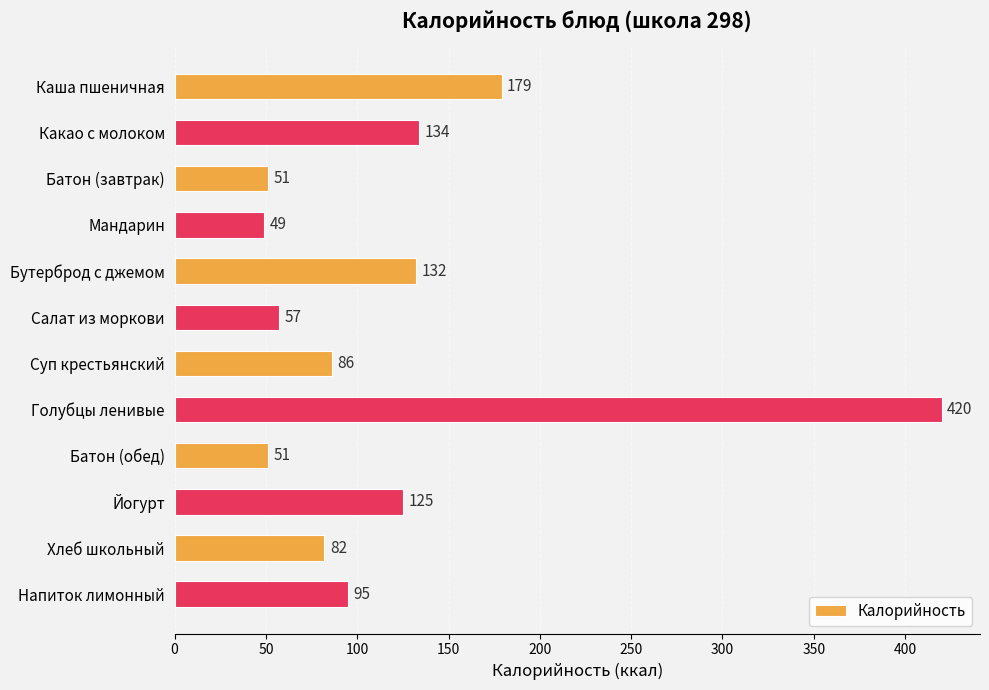

What is the average value?

122